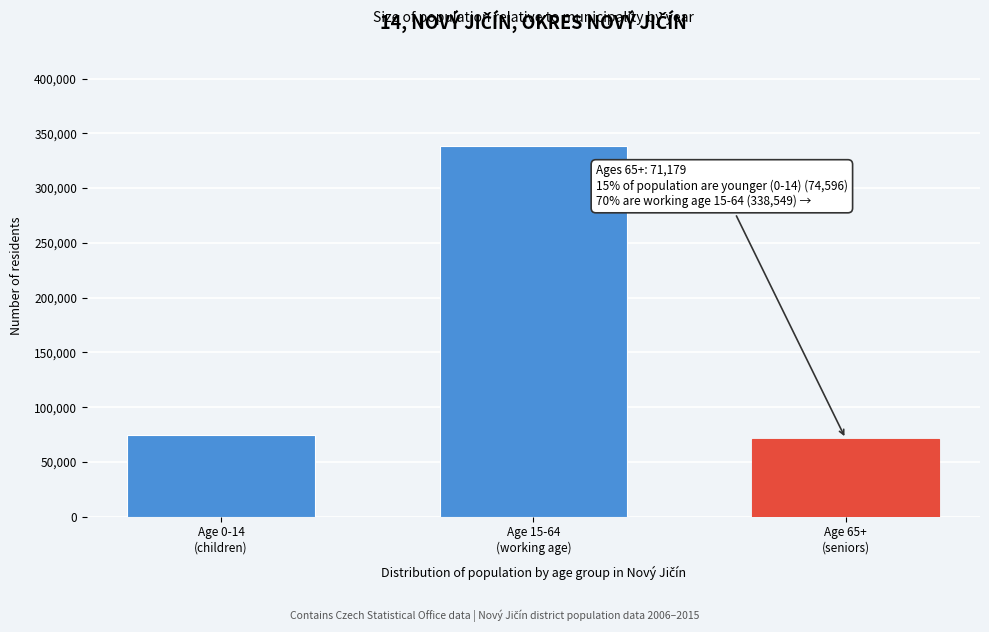

Reading right to left, list all the values displayed in this chart.

71179	338549	74596